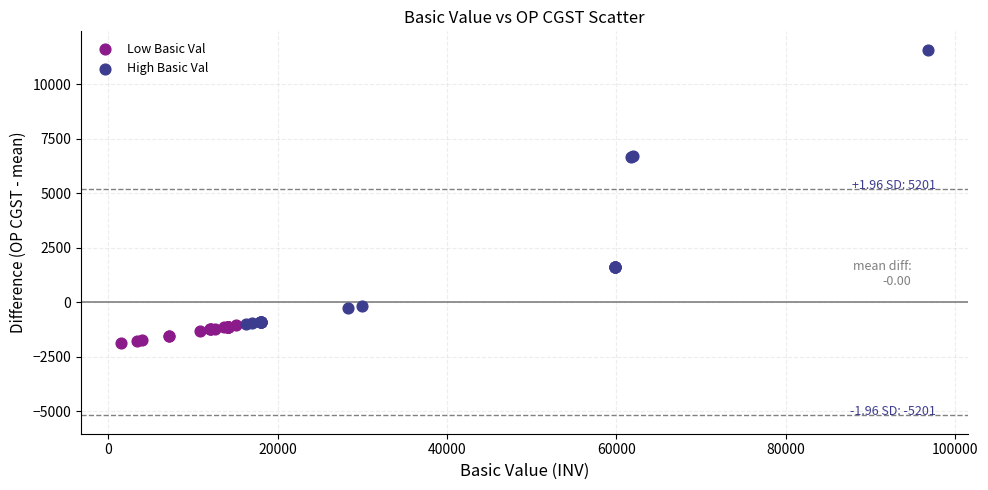

Which series has the largest Y range (max minus min)?

High Basic Val